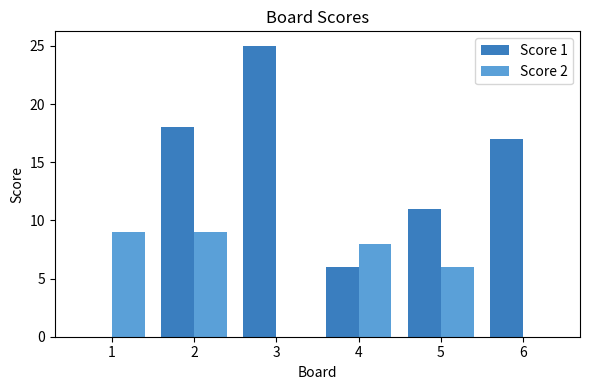

How many groups of bars are there?

6